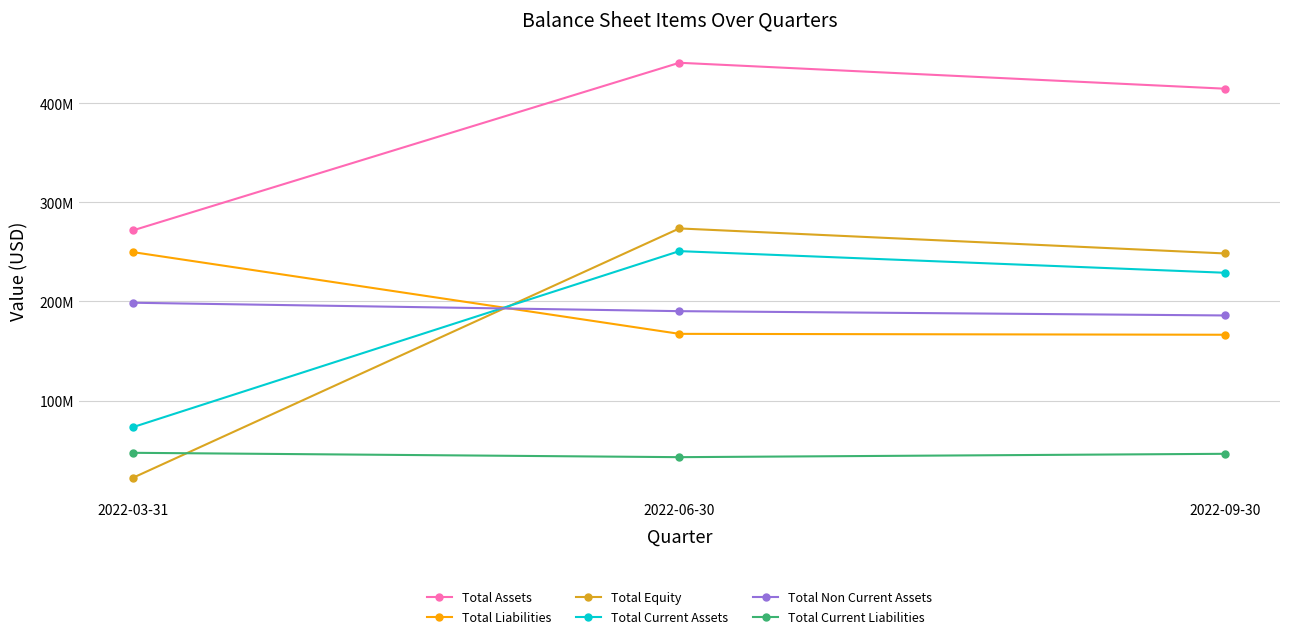

At which category does the chart reach its peak across all series?

2022-06-30